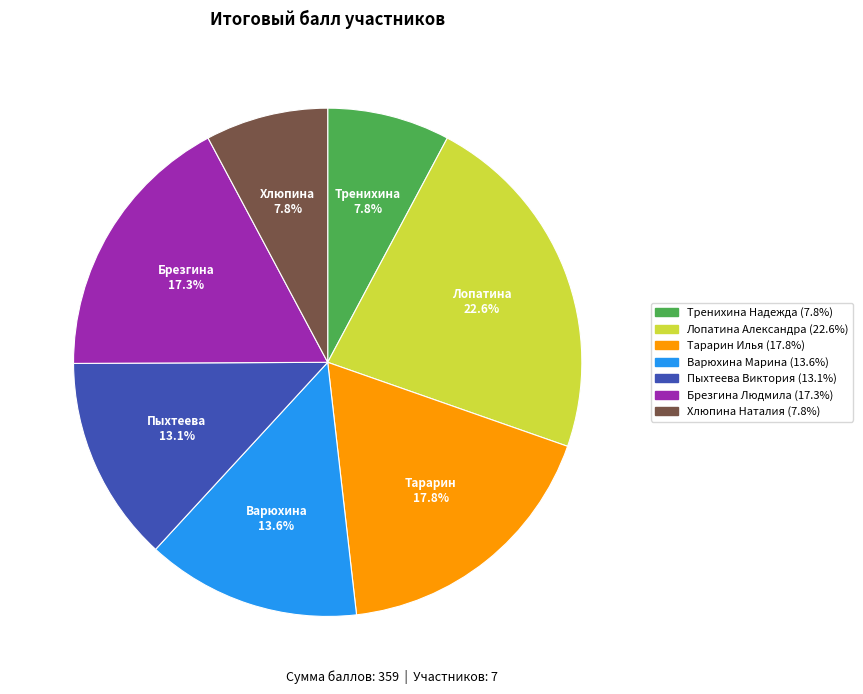

Approximately how many times larger is the value at Пыхтеева Виктория compared to Хлюпина Наталия?

1.7